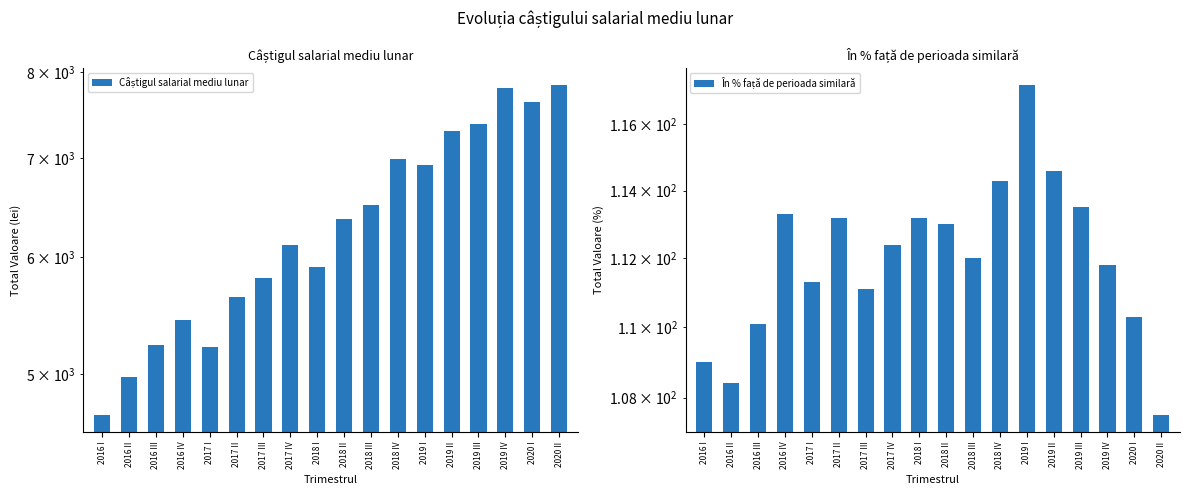

Which category has the highest value in the În % față de perioada similară series?

2019 I